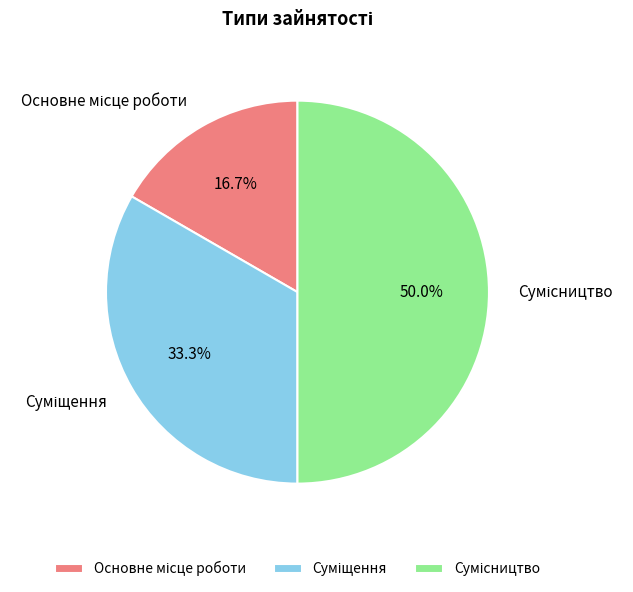

Is it true that Основне місце роботи is 8% of the pie?

False